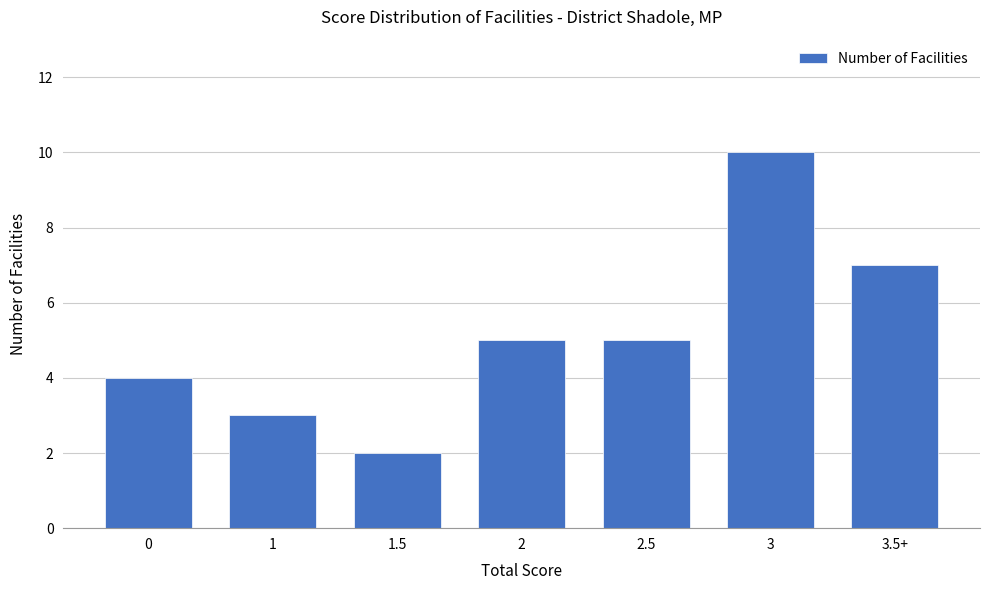

What is the difference between the maximum and second lowest values?

7